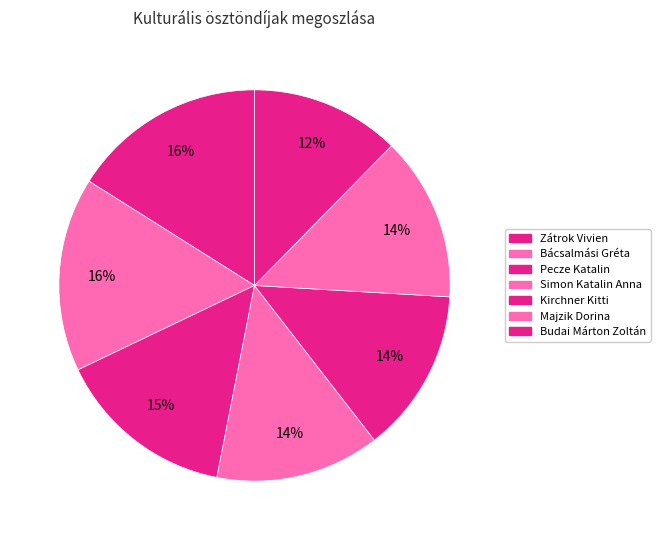

Count the number of slices in the pie.

7